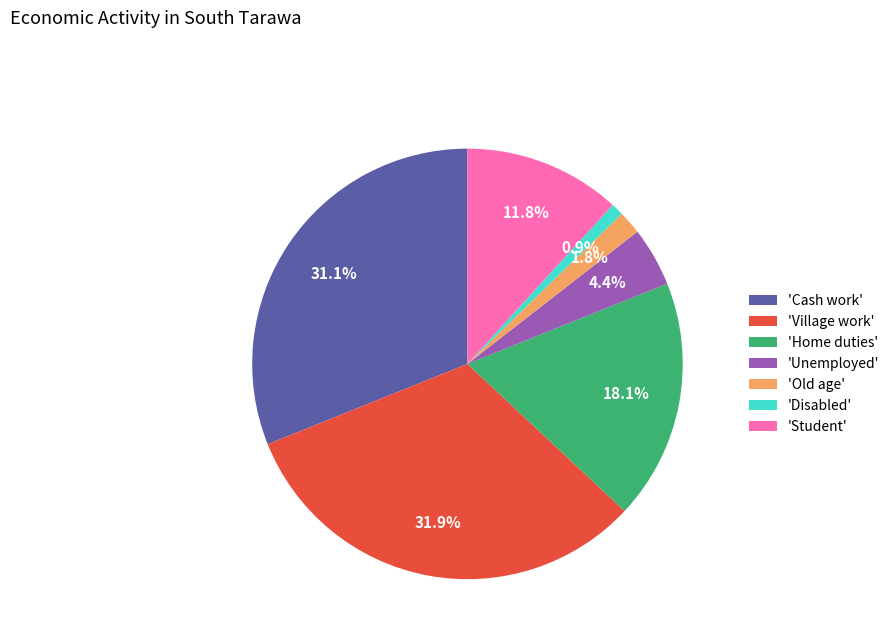

Is there a majority slice in this chart?

No